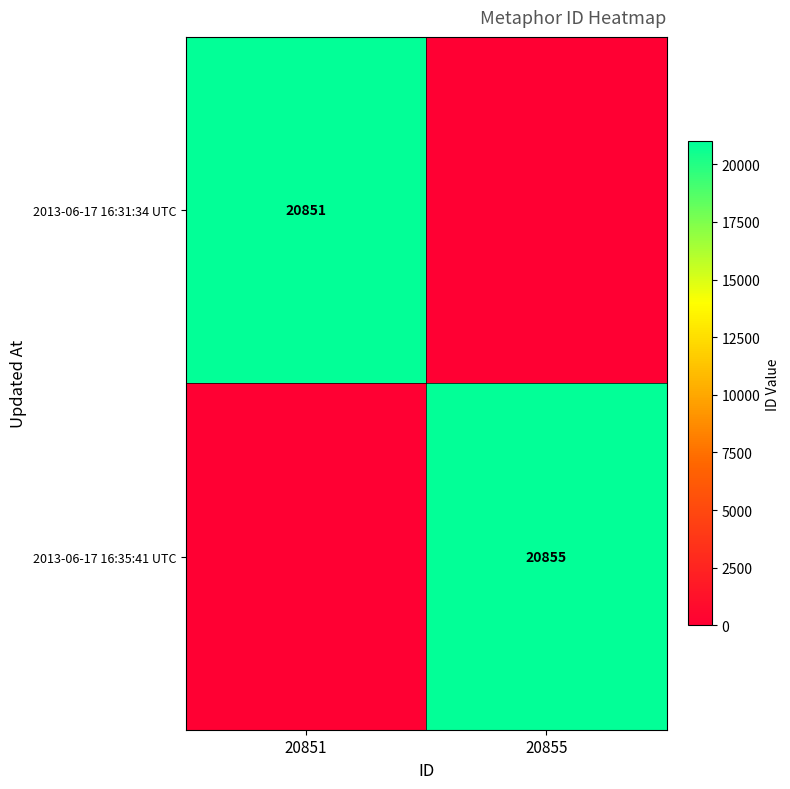

True or false: 2013-06-17 16:31:34 UTC has a value of 20851 at 20851.

True